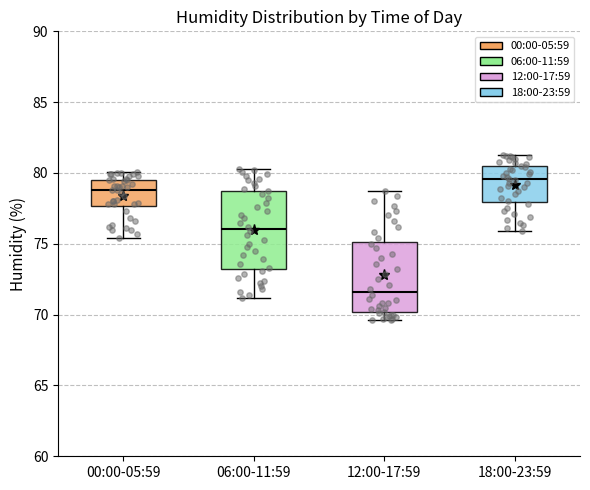

Where does the median line of the box for 18:00-23:59 sit on the y-axis? The values are not printed on the chart, so give them approximately, as read against the axis.

79.5